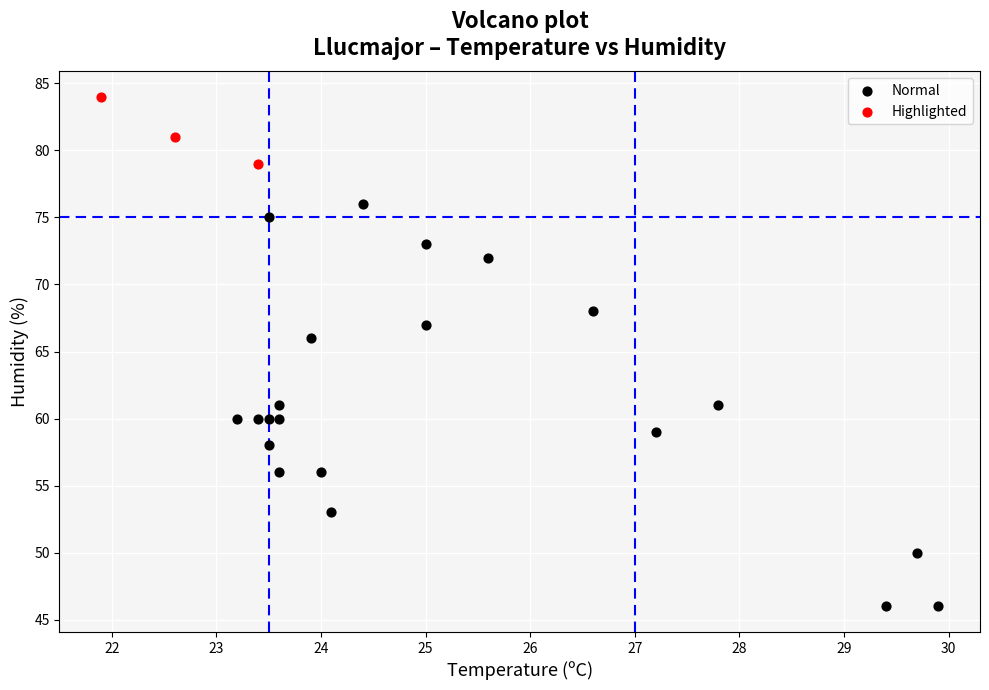

What are all the series names shown in the legend?

Normal, Highlighted